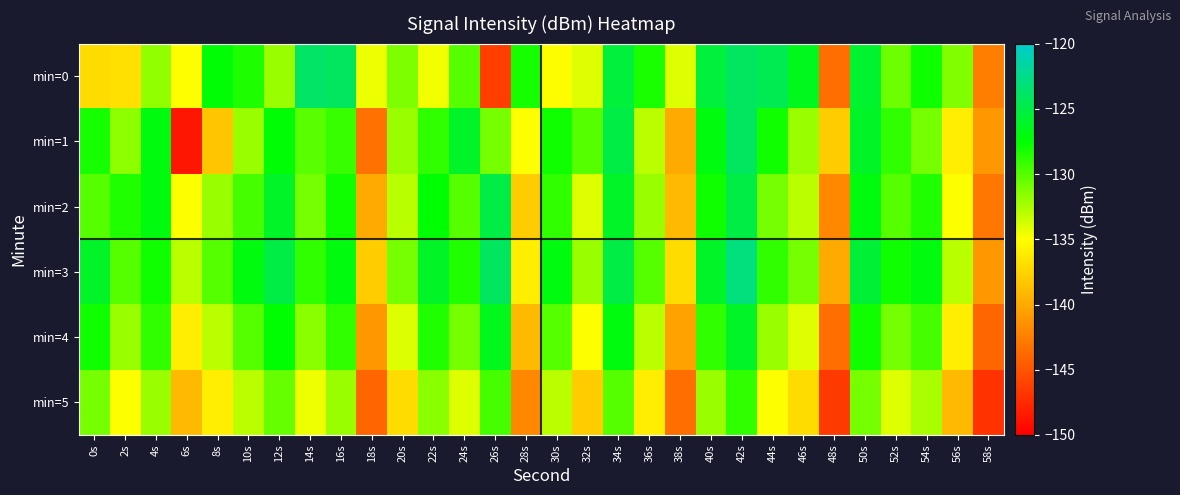

How many distinct data groups are displayed?

6